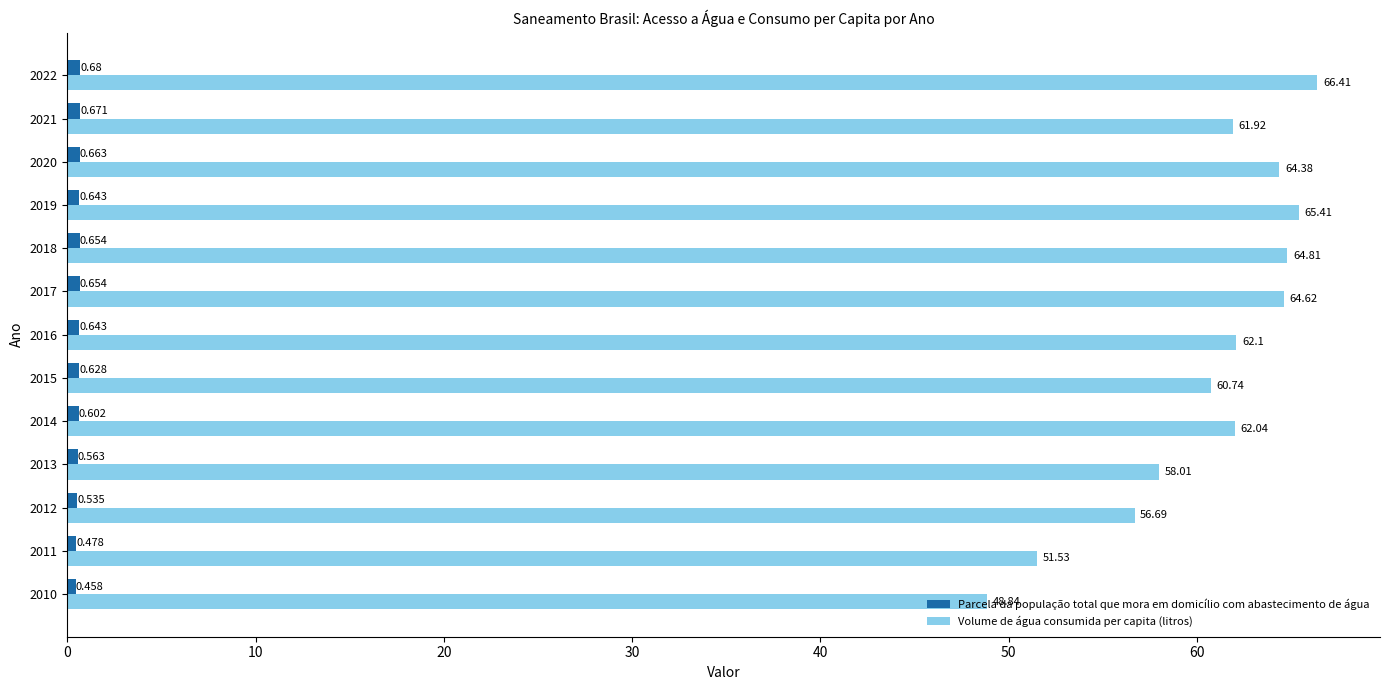

Which series has the widest spread of values?

Volume de água consumida per capita (litros)